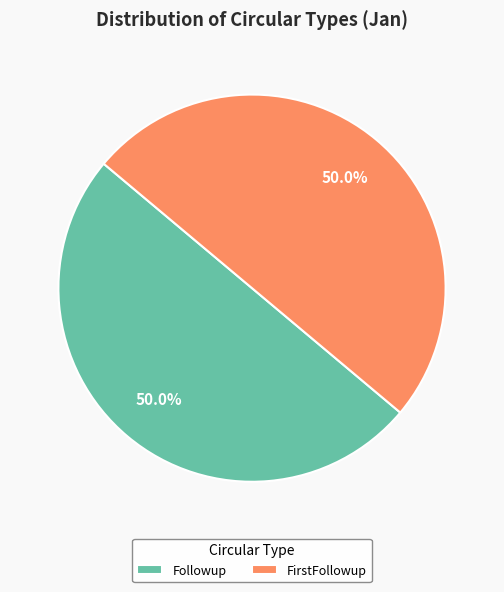

Count the number of slices in the pie.

2